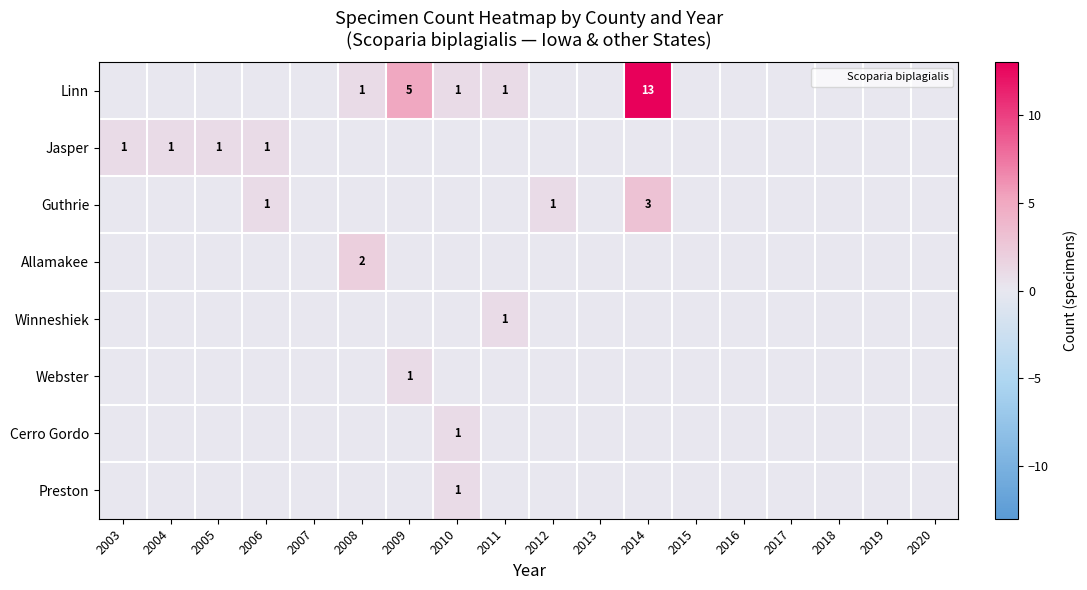

Which series has the widest spread of values?

Linn